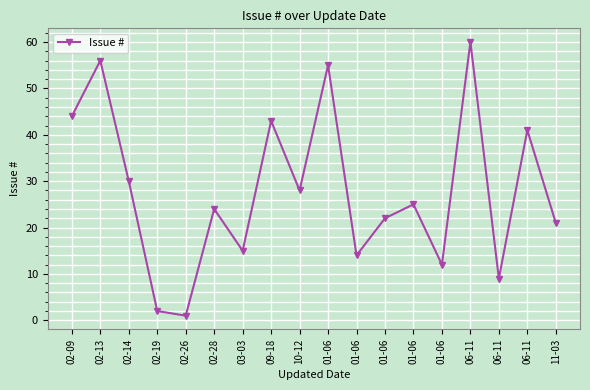

How many interior local peaks (higher than both neighbors) does the data have?

7